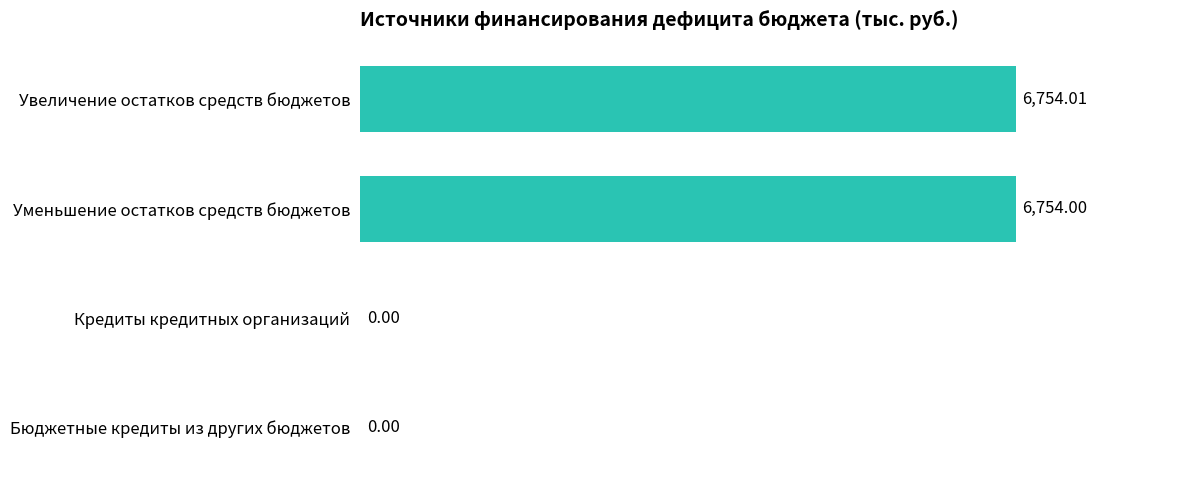

What is the ratio of the value at Увеличение остатков средств бюджетов to the value at Уменьшение остатков средств бюджетов?

1.0